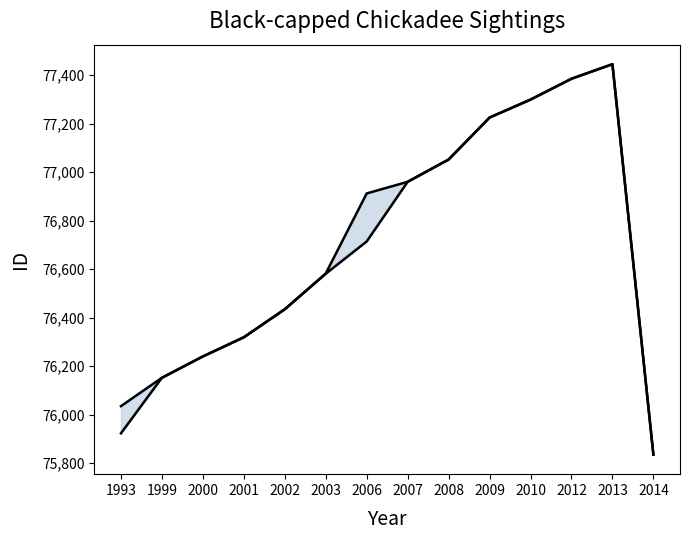

What is the total value across all series at 2000?

152480